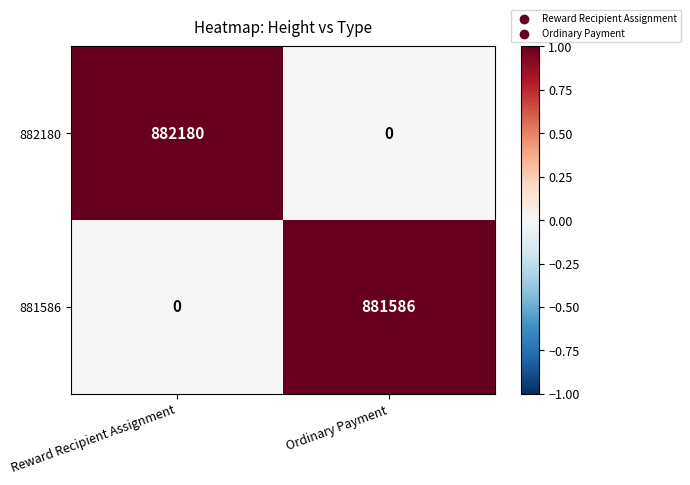

What is the sum of all 882180 values?

882180